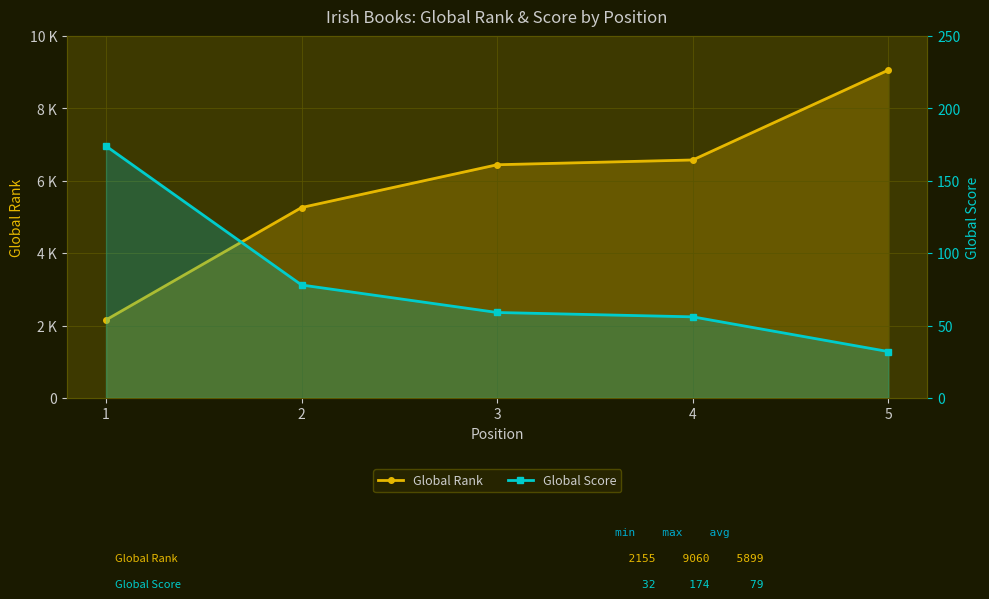

True or false: Global Score has more than 2 points higher than both neighbors.

False